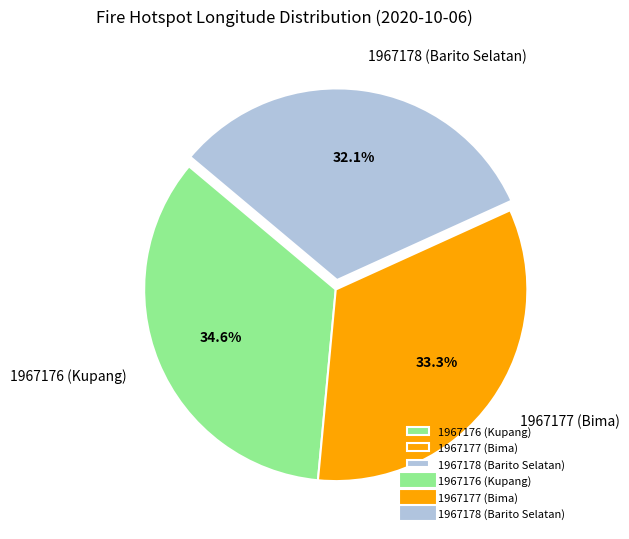

To the nearest percent, what percentage of the pie is 1967177 (Bima)?

33%